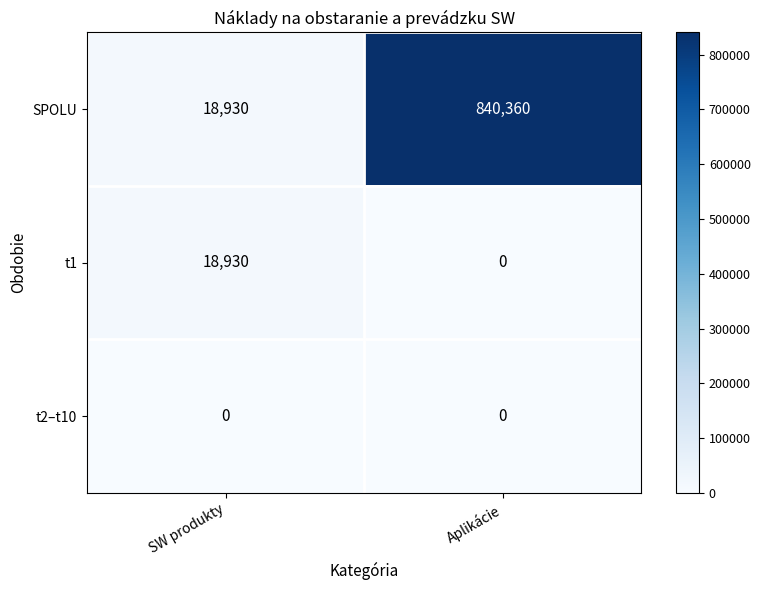

What is the greatest value displayed?

840360